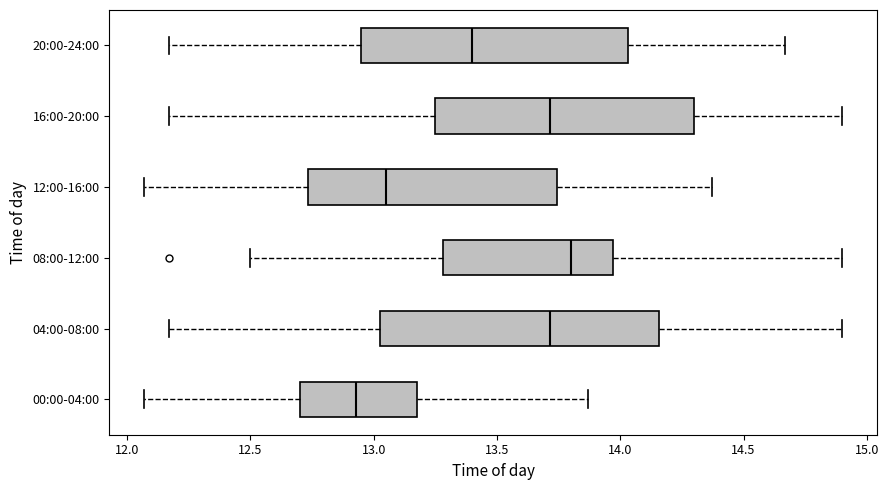

Where does the left whisker of the box for 16:00-20:00 end on the x-axis? The values are not printed on the chart, so give them approximately, as read against the axis.

12.15